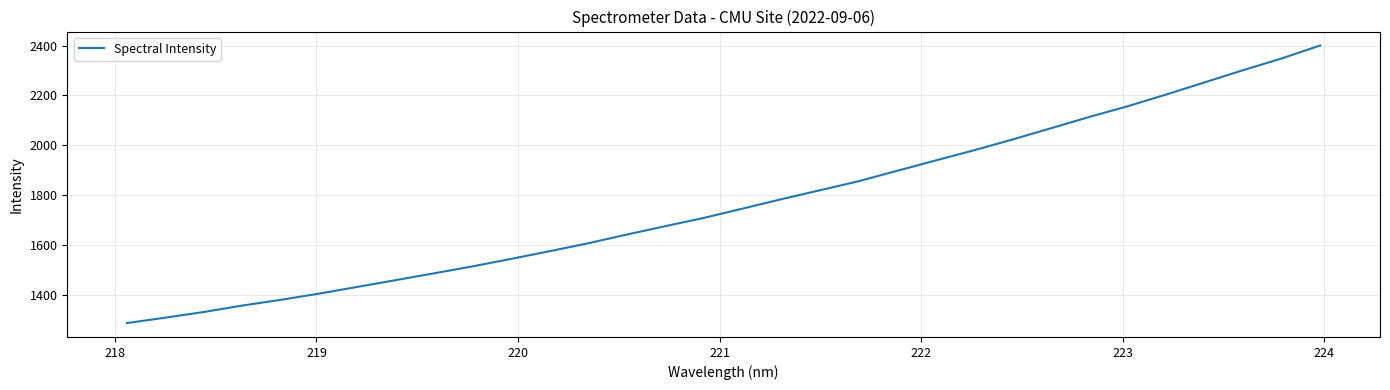

How many lines are shown in the chart?

1